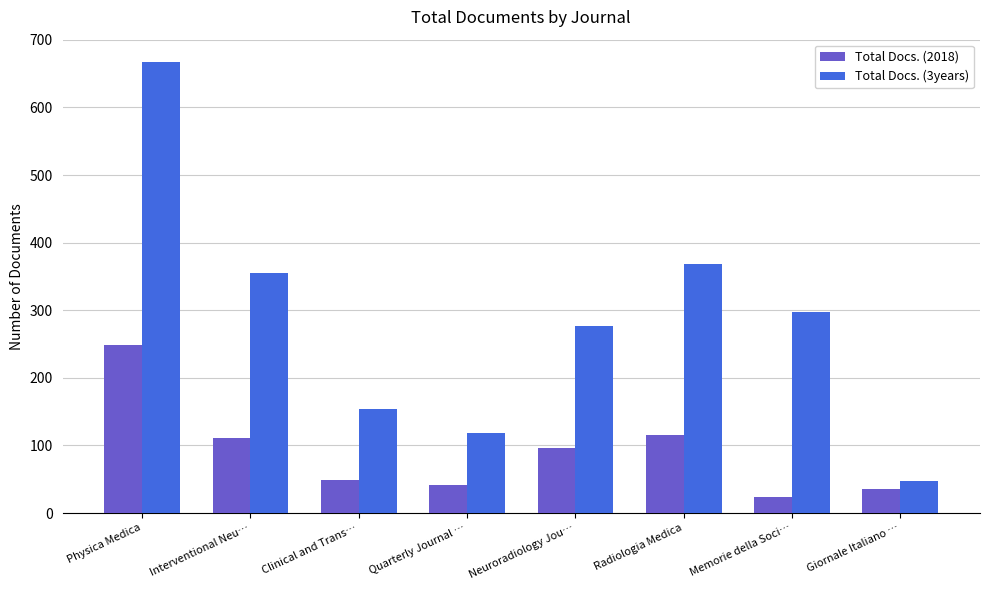

What is the difference between the Total Docs. (3years) values at Giornale Italiano … and Clinical and Trans…?

106